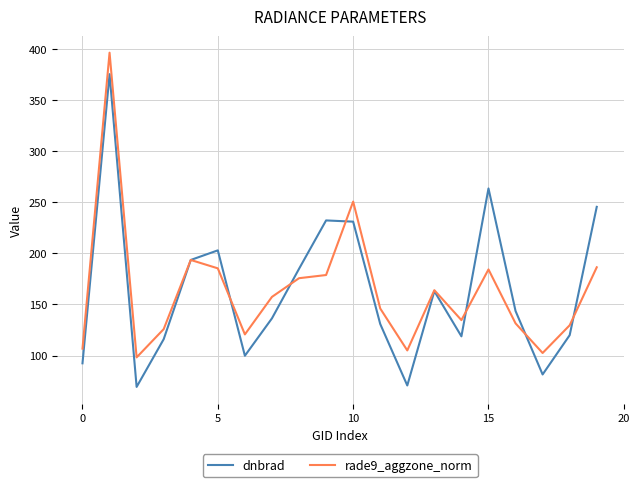

What is the lowest value of the rade9_aggzone_norm series?

98.2